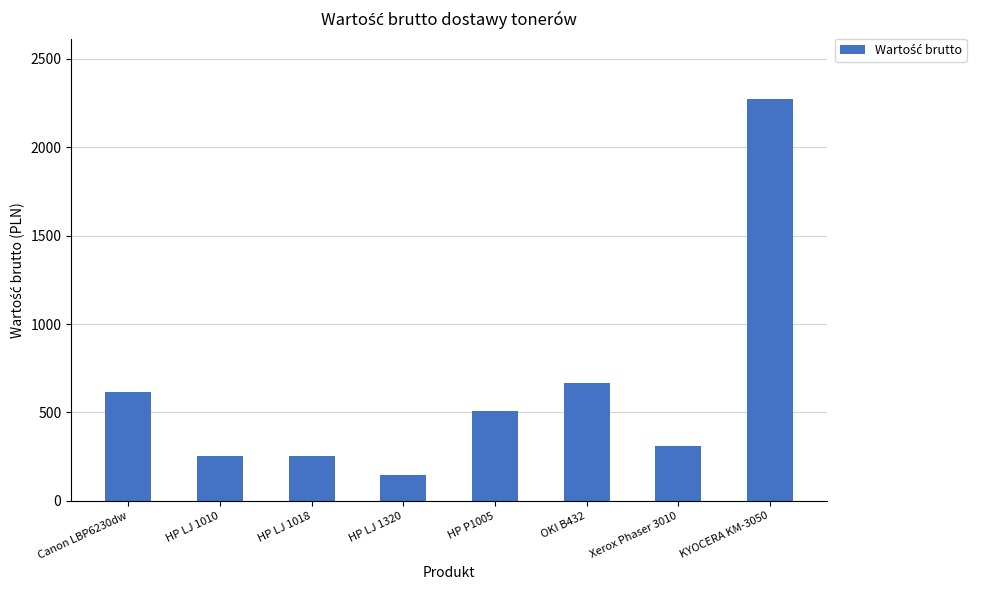

How many data points are above 506?

4